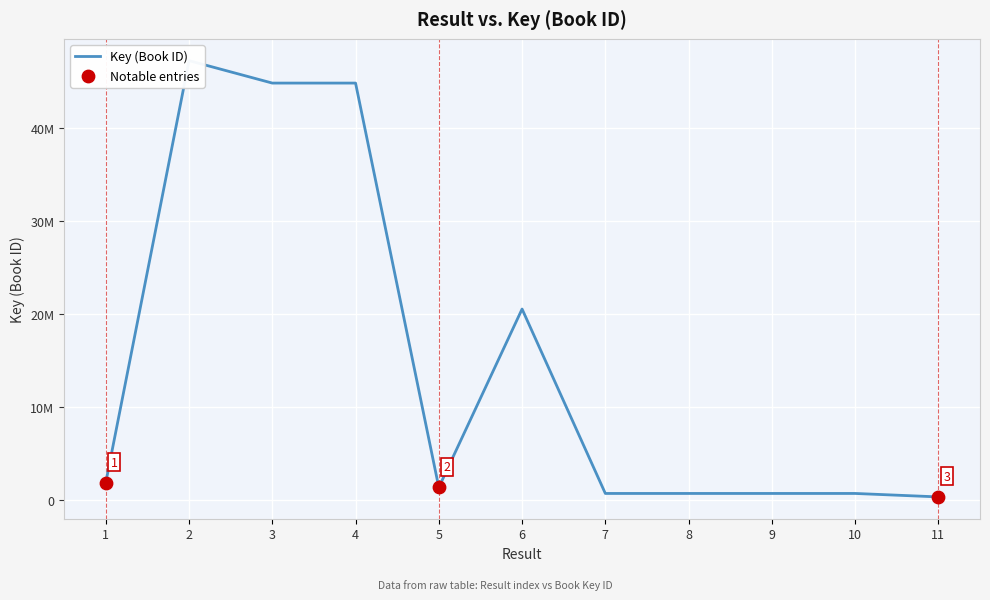

What is the ratio of the value at 9 to the value at 11?

2.1